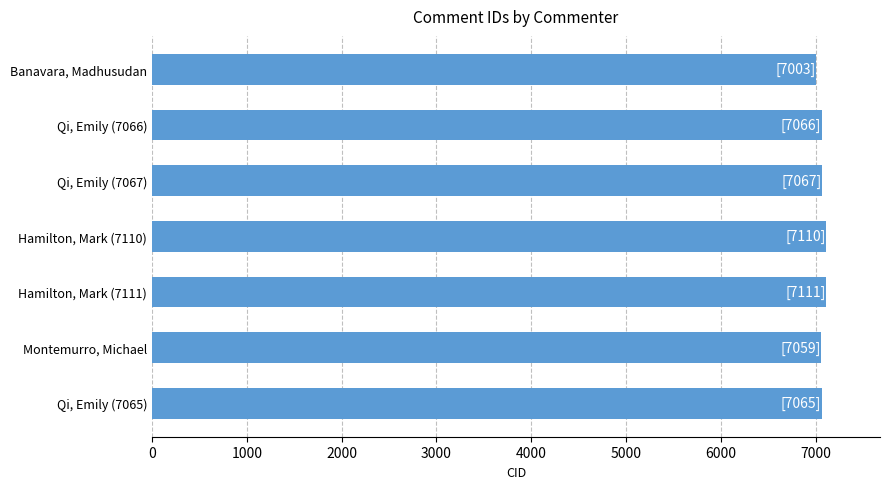

What is the ratio of the value at Hamilton, Mark (7111) to the value at Qi, Emily (7065)?

1.0